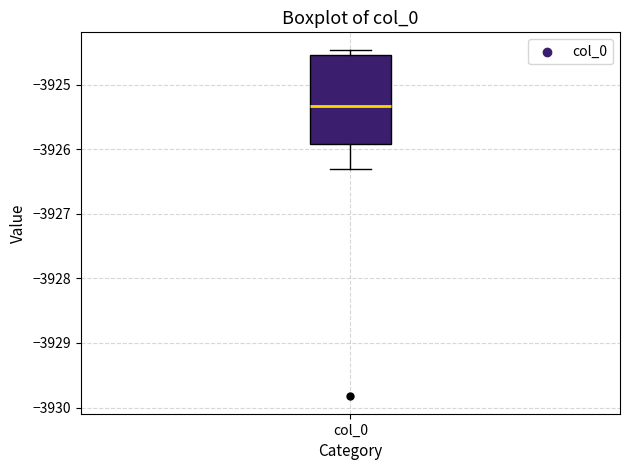

Where does the lower whisker of the box for col_0 end on the y-axis? The values are not printed on the chart, so give them approximately, as read against the axis.

-3926.3